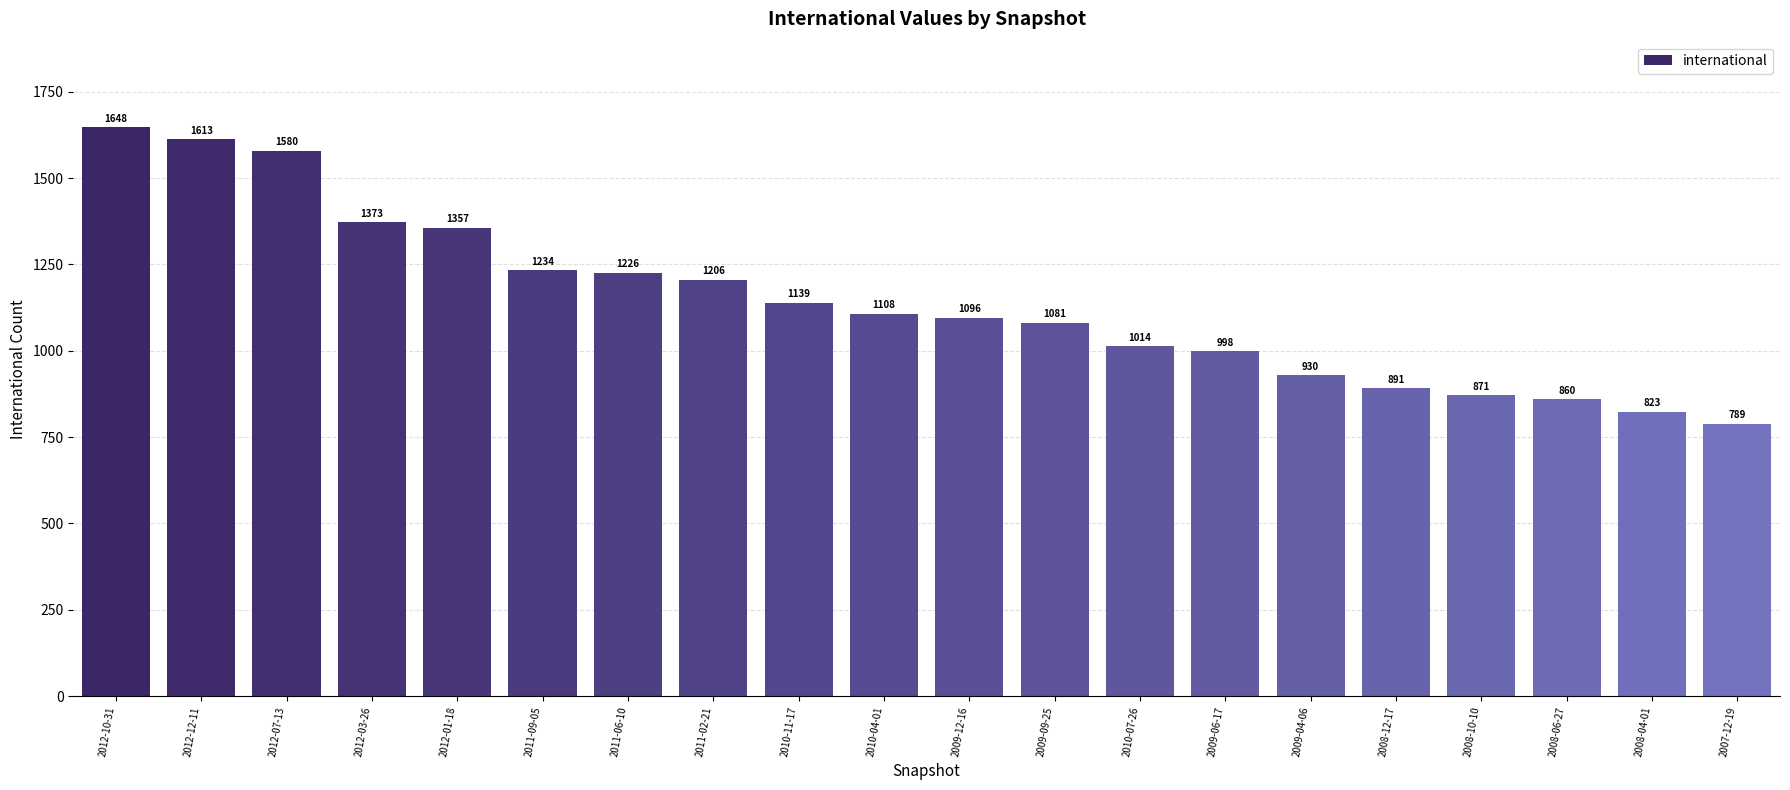

Where does the data first go above 1108?

2012-10-31